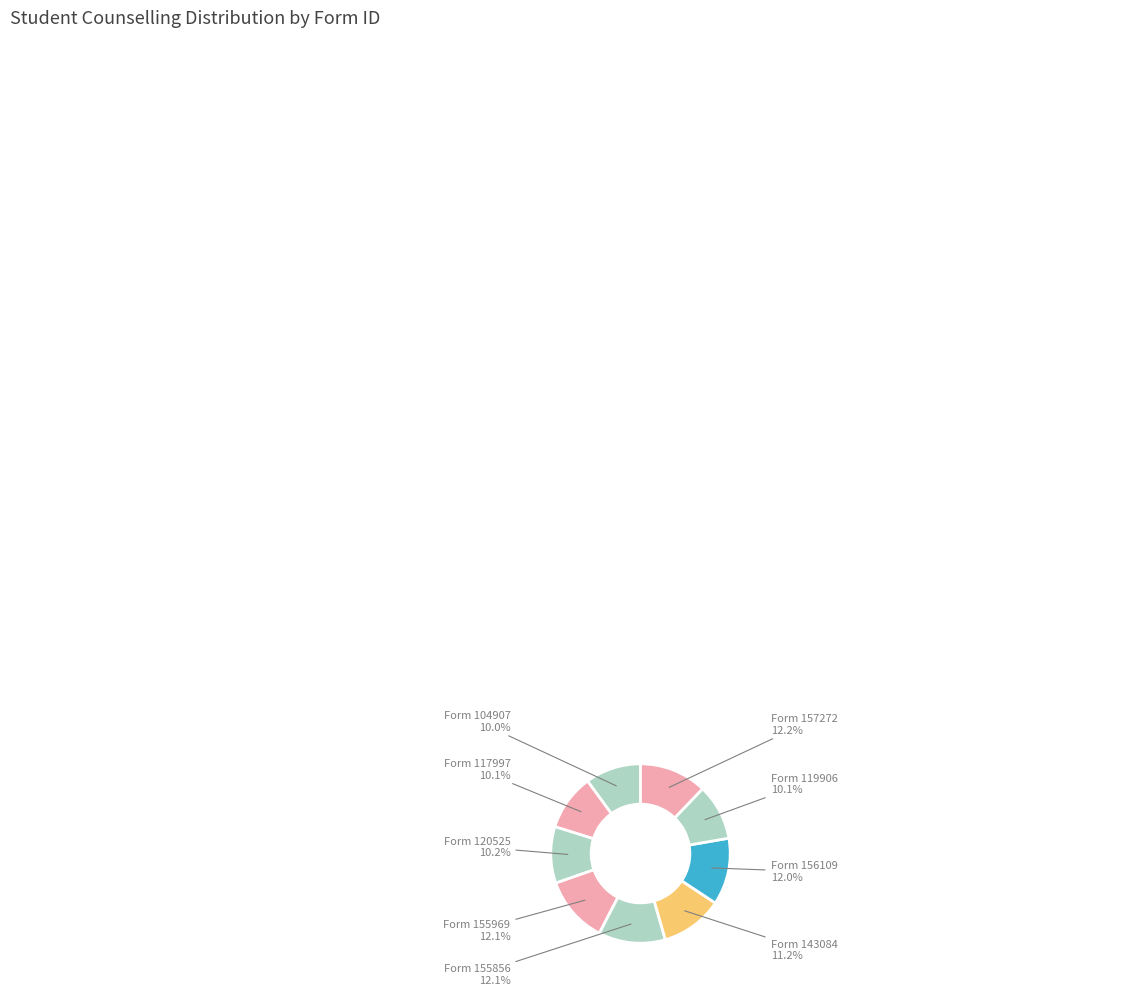

Count the number of slices in the pie.

9